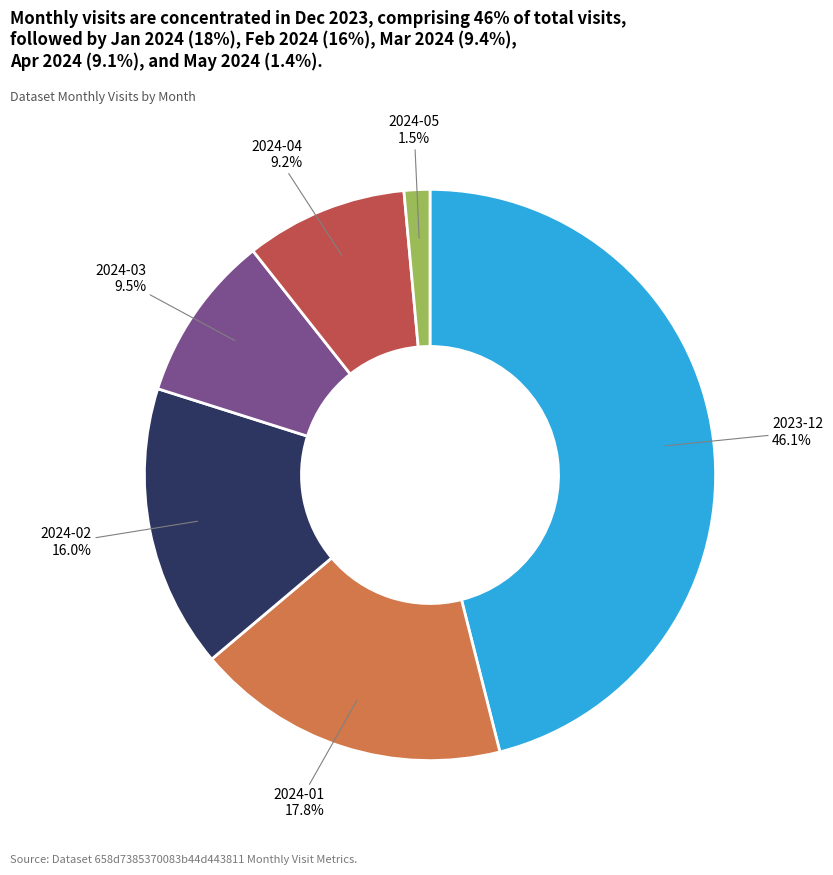

Which slice is the smallest?

2024-05